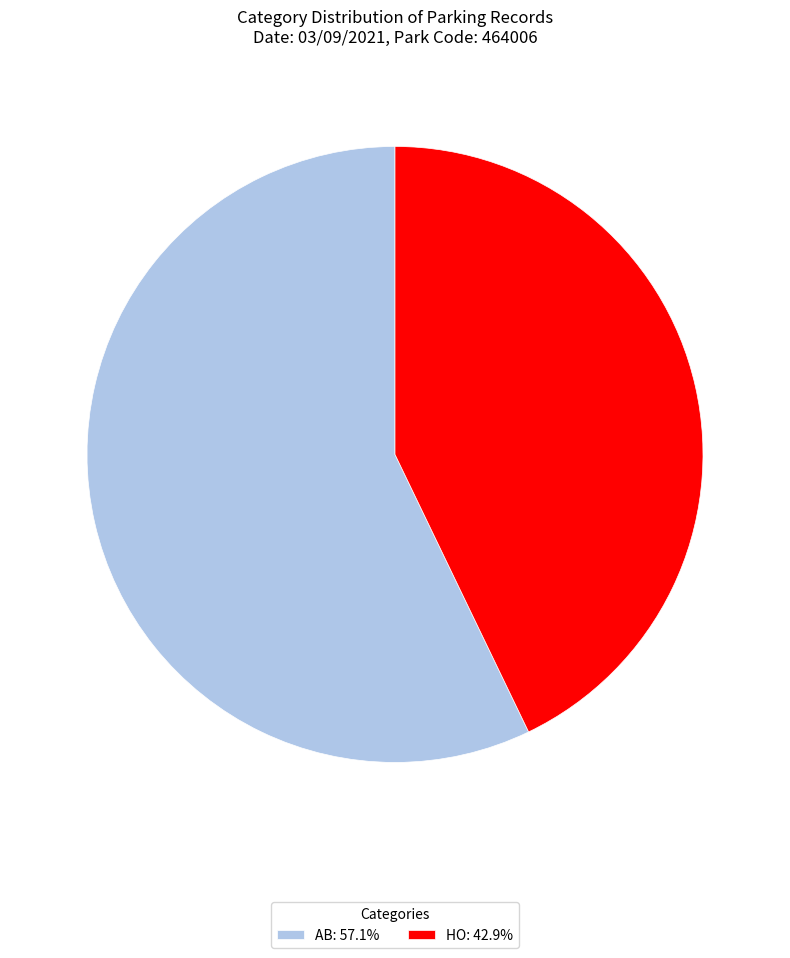

True or false: HO accounts for 31% of the total.

False